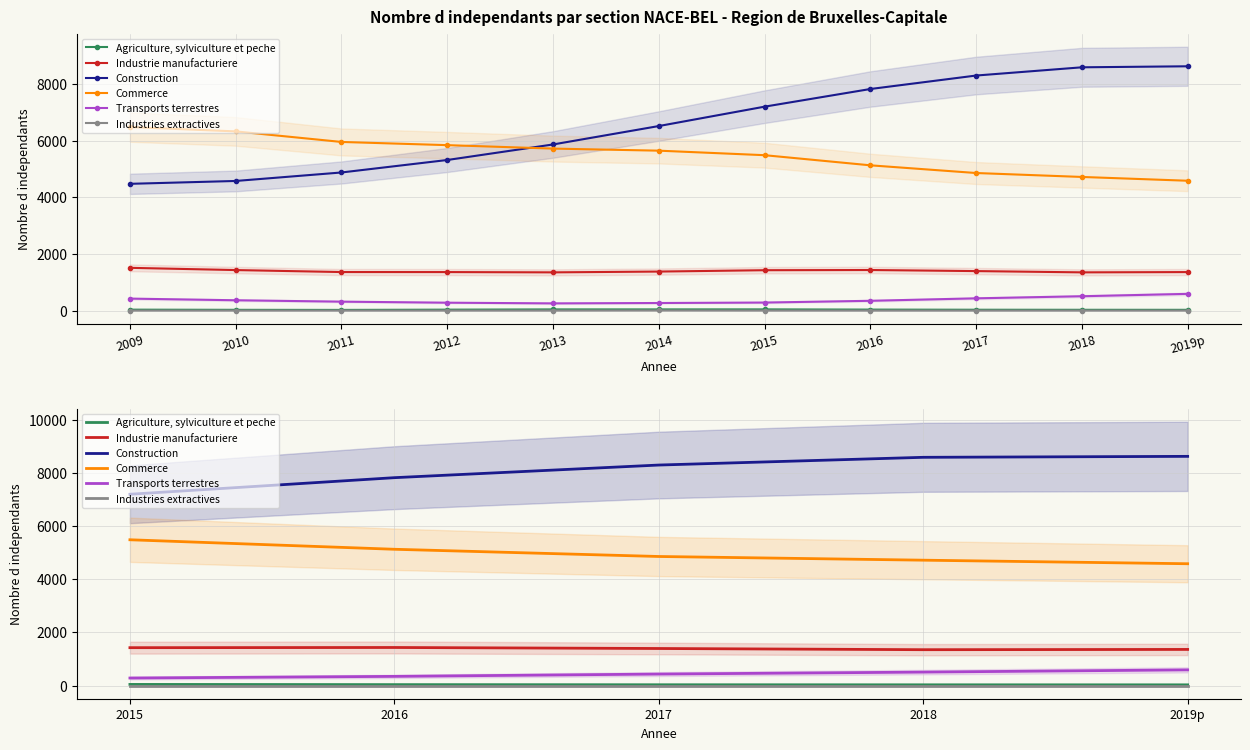

What is the sum of all Commerce values?

24795